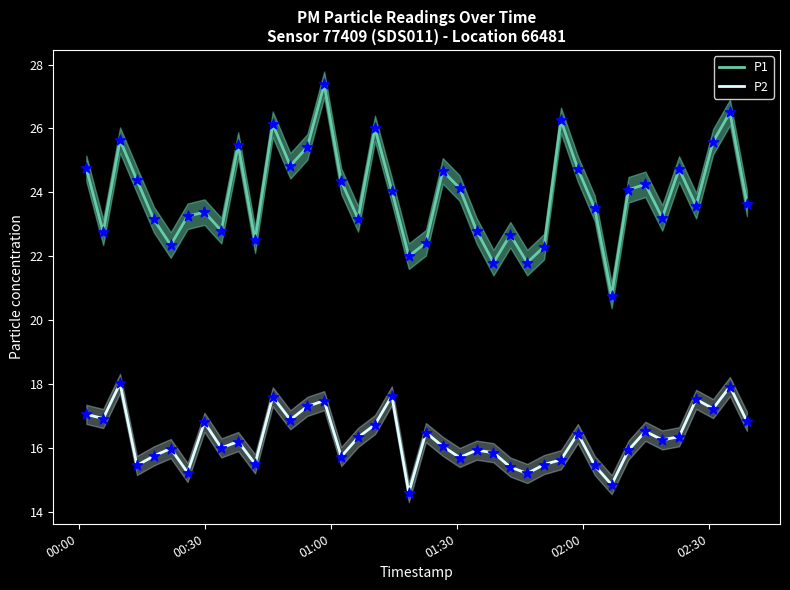

True or false: P2 and P1 intersect in this chart.

False